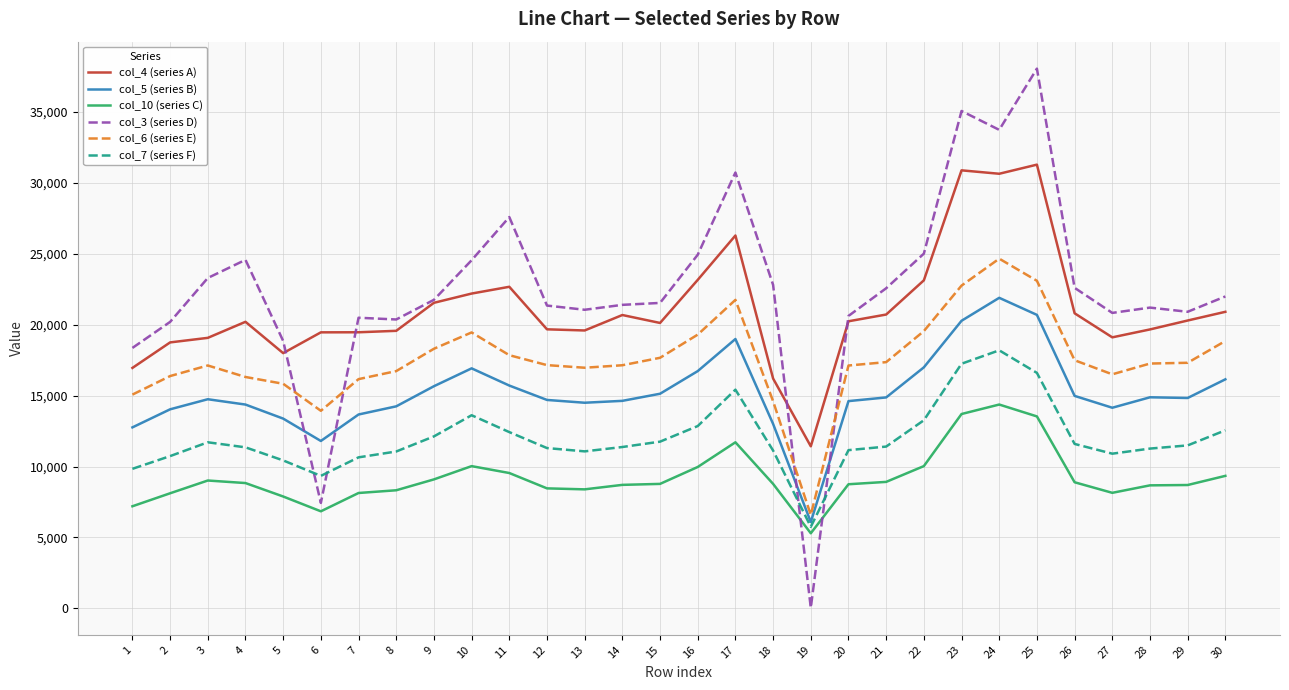

The col_4 (series A) series shows 10074 at 3. True or false?

False